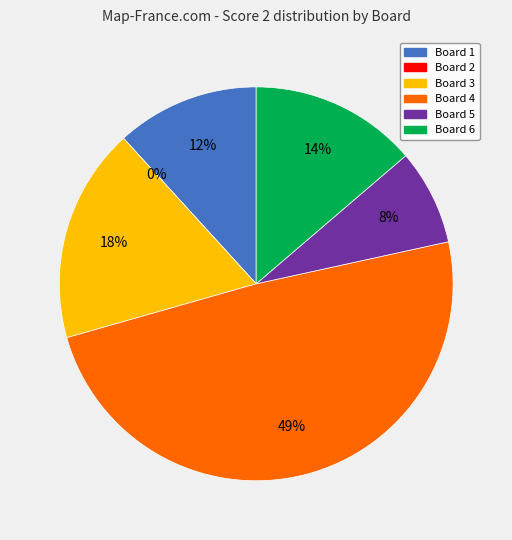

Combined, what portion of the pie is Board 6 and Board 1?

25.5%